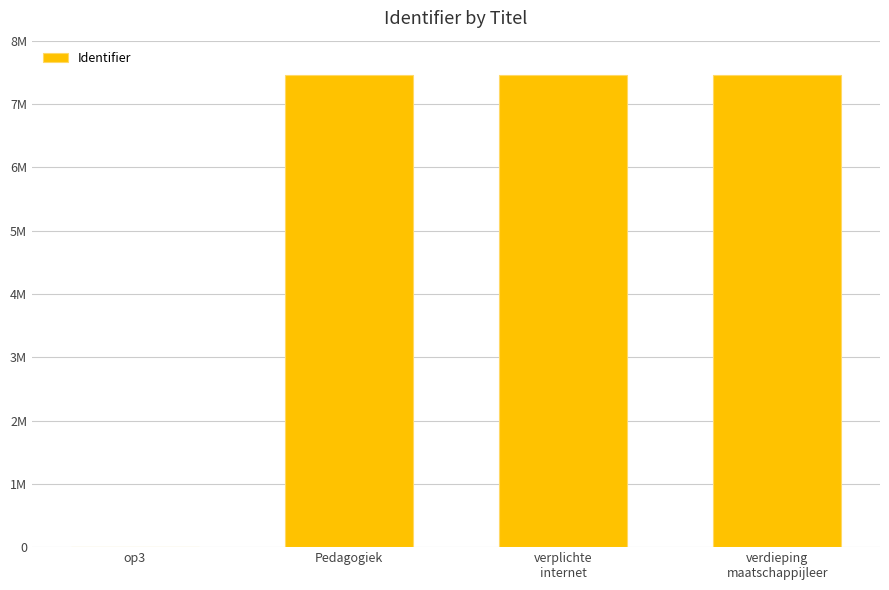

Is it true that the value at Pedagogiek is 2180329?

False